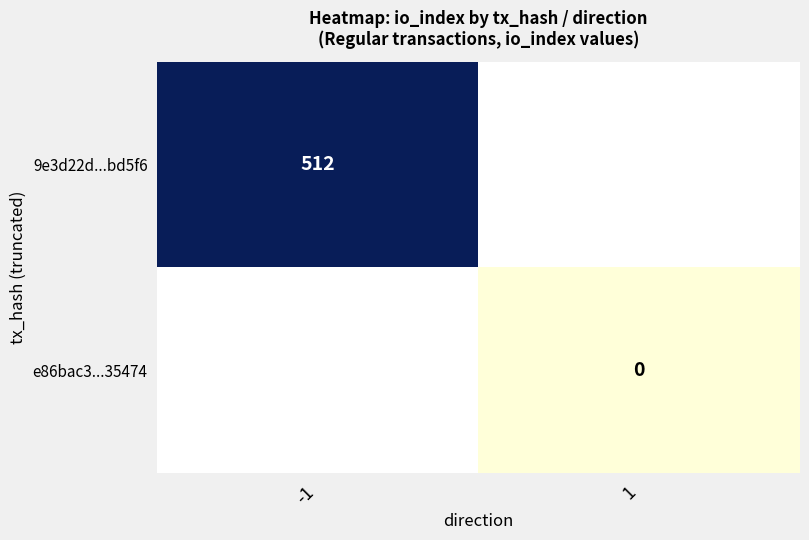

True or false: 9e3d22d...bd5f6 has a value of 512 at -1.

True